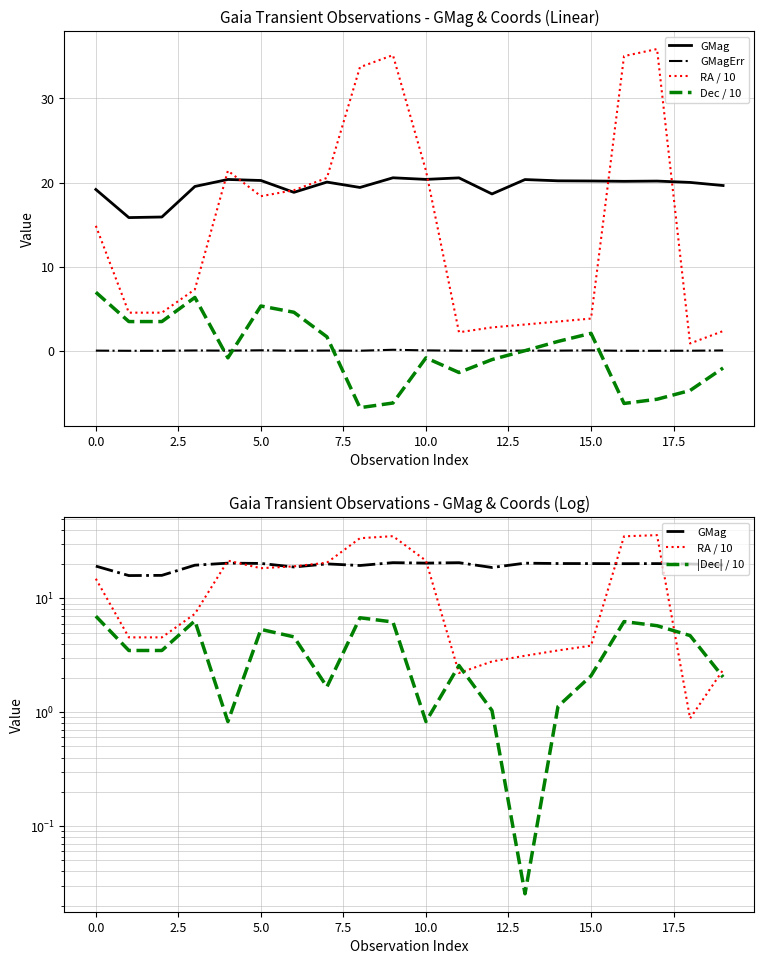

At which category does the chart reach its peak across all series?

17